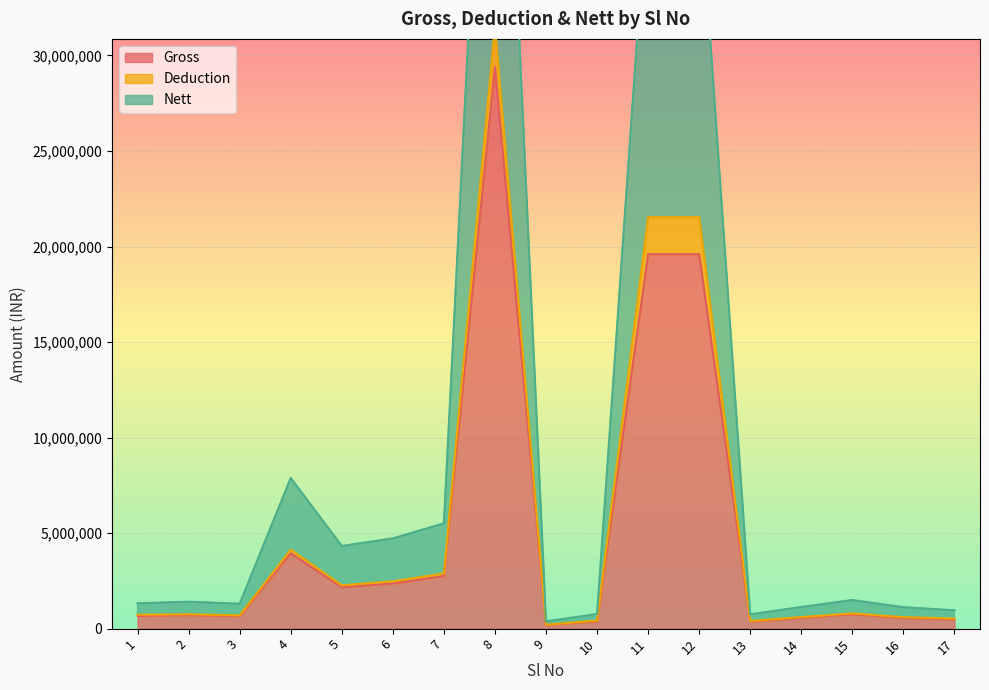

What is the difference between the highest and lowest values at 11?

19594577